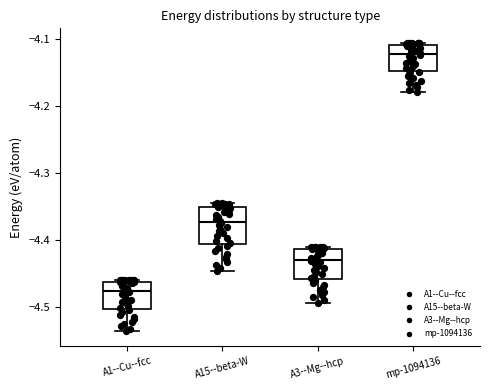

Which box has the highest median line?

mp-1094136